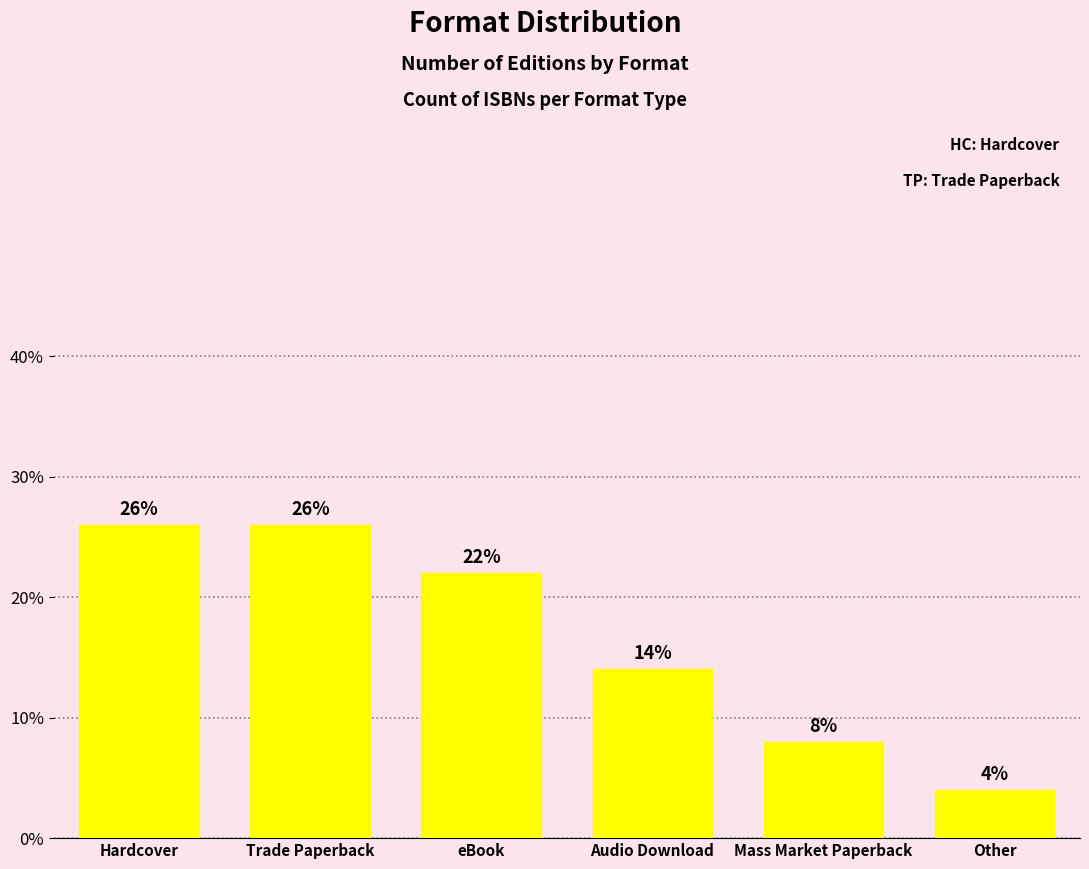

What is the maximum value shown in the chart?

26.0